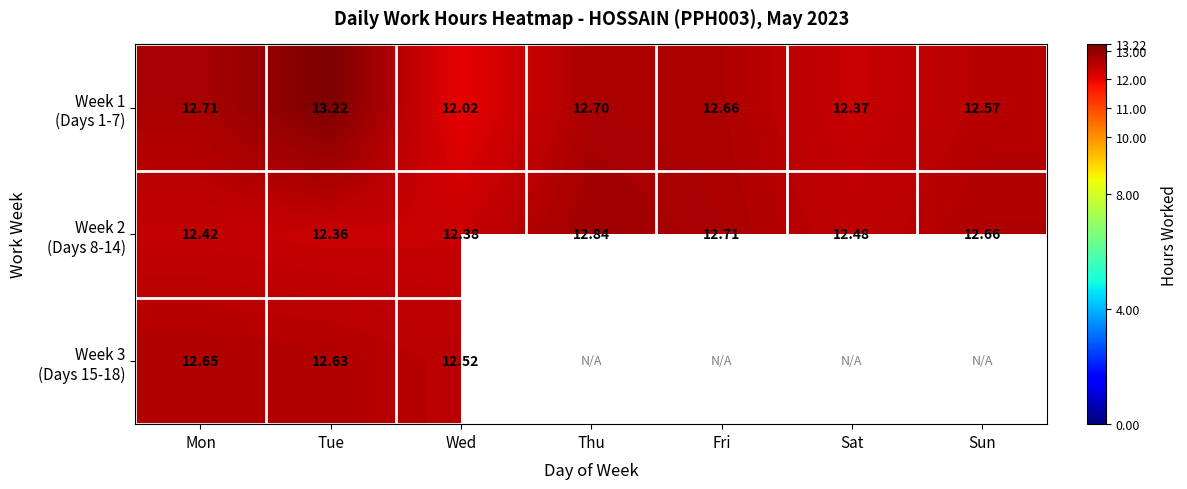

True or false: Week 2 (Days 8-14) has a value of 12.7 at Fri.

True